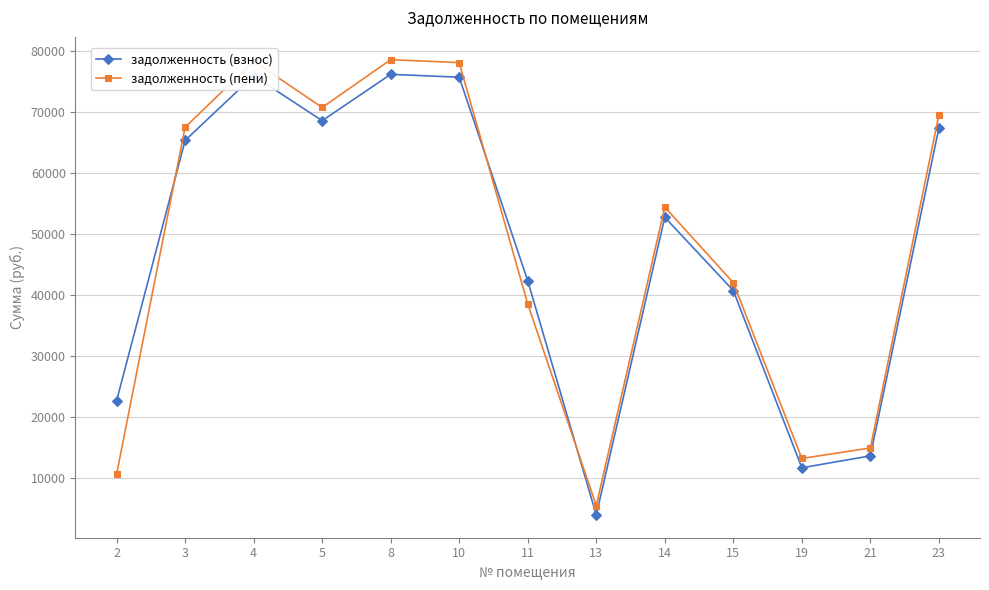

What is the approximate value of задолженность (пени) at 15?

42043.2